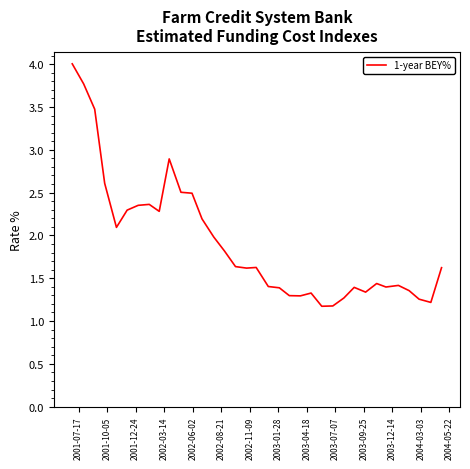

What is the greatest value displayed?

4.0